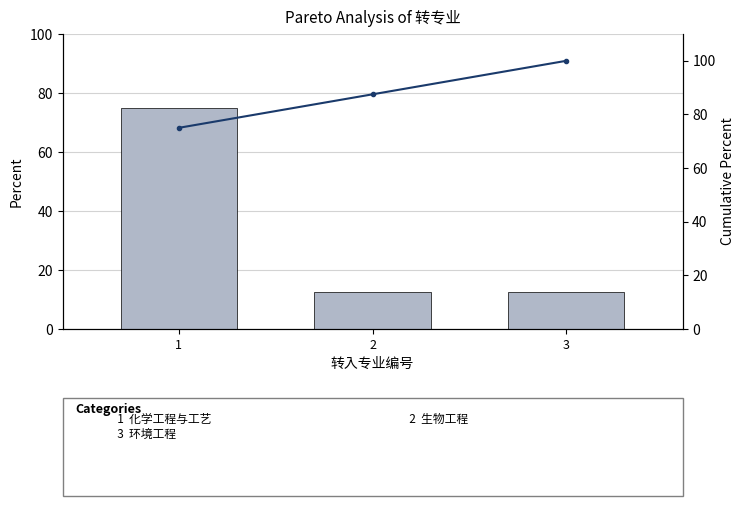

Which series has the largest range (max minus min)?

Percent